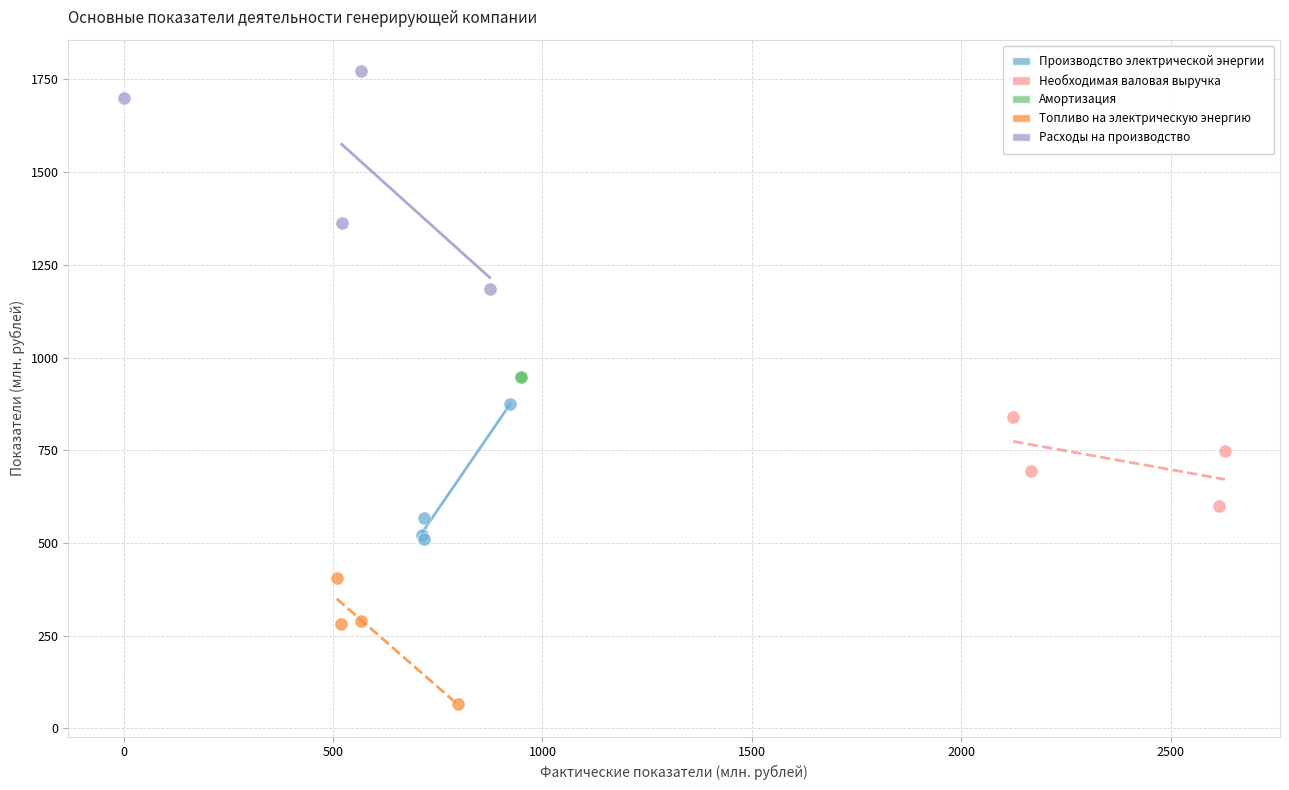

What are all the series names shown in the legend?

Производство электрической энергии, Необходимая валовая выручка, Амортизация, Топливо на электрическую энергию, Расходы на производство